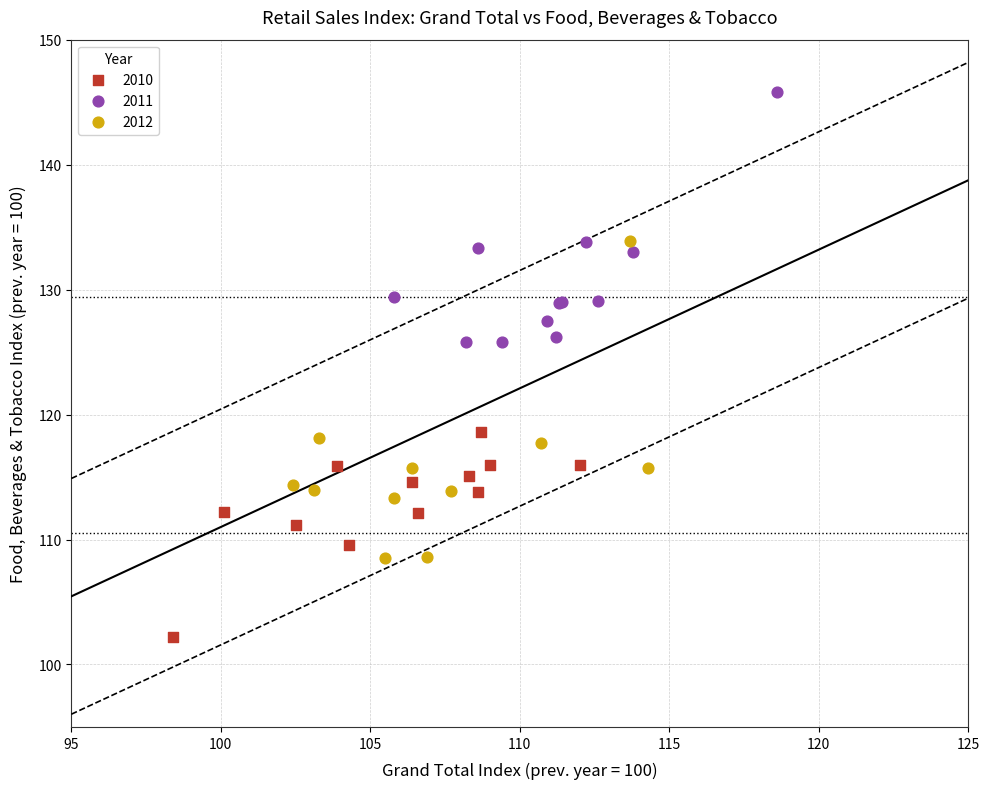

Which series contains the highest Y value?

2011